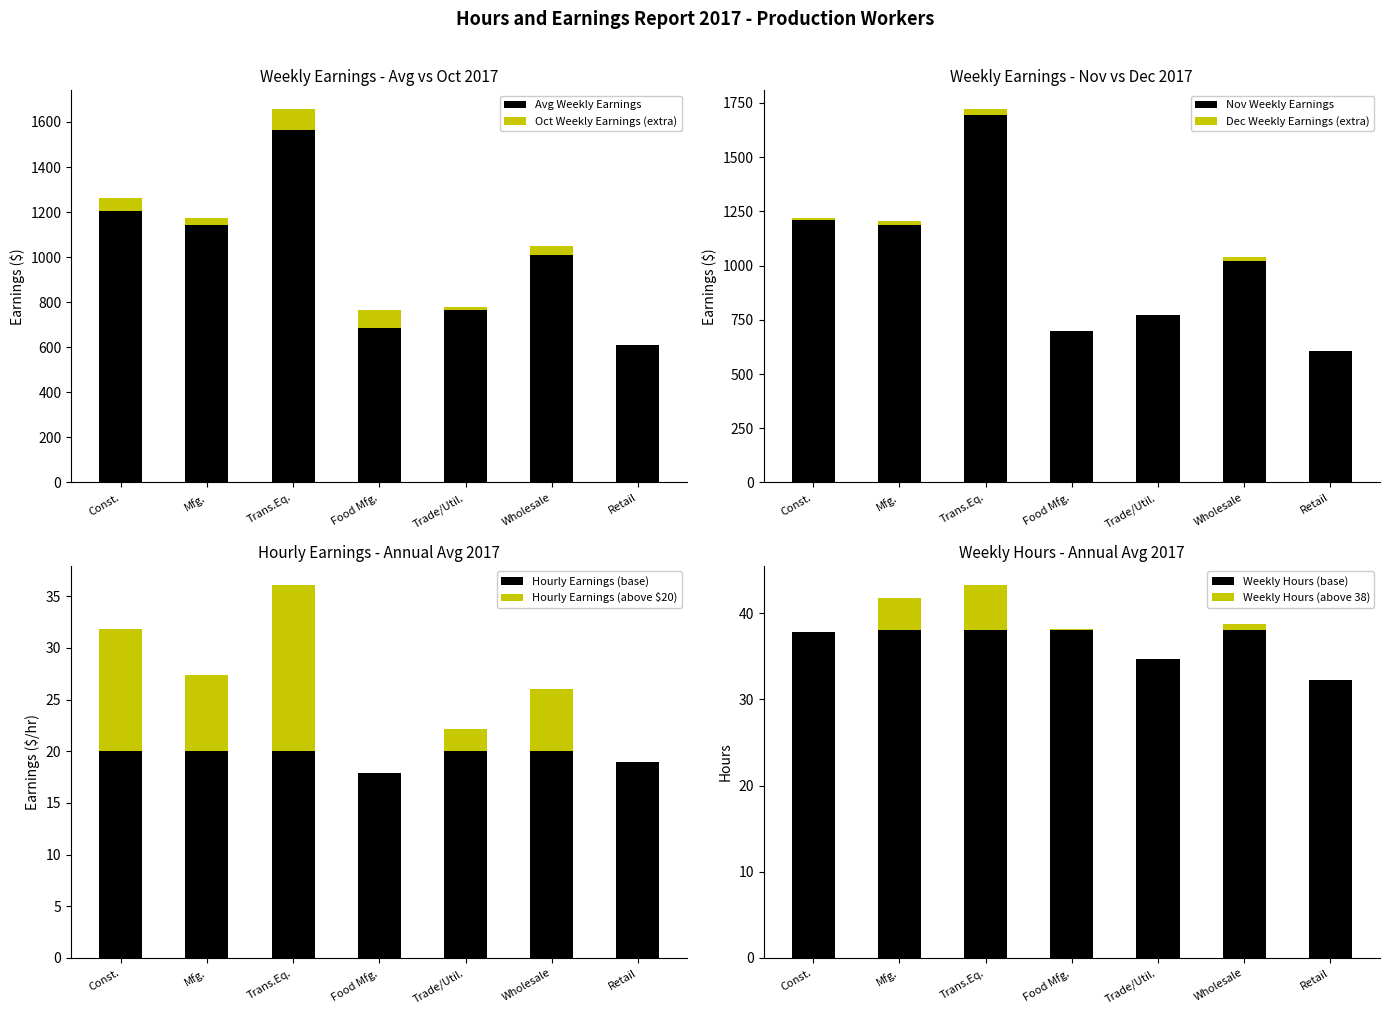

At which label does Avg Weekly Earnings reach its peak?

Trans.Eq.